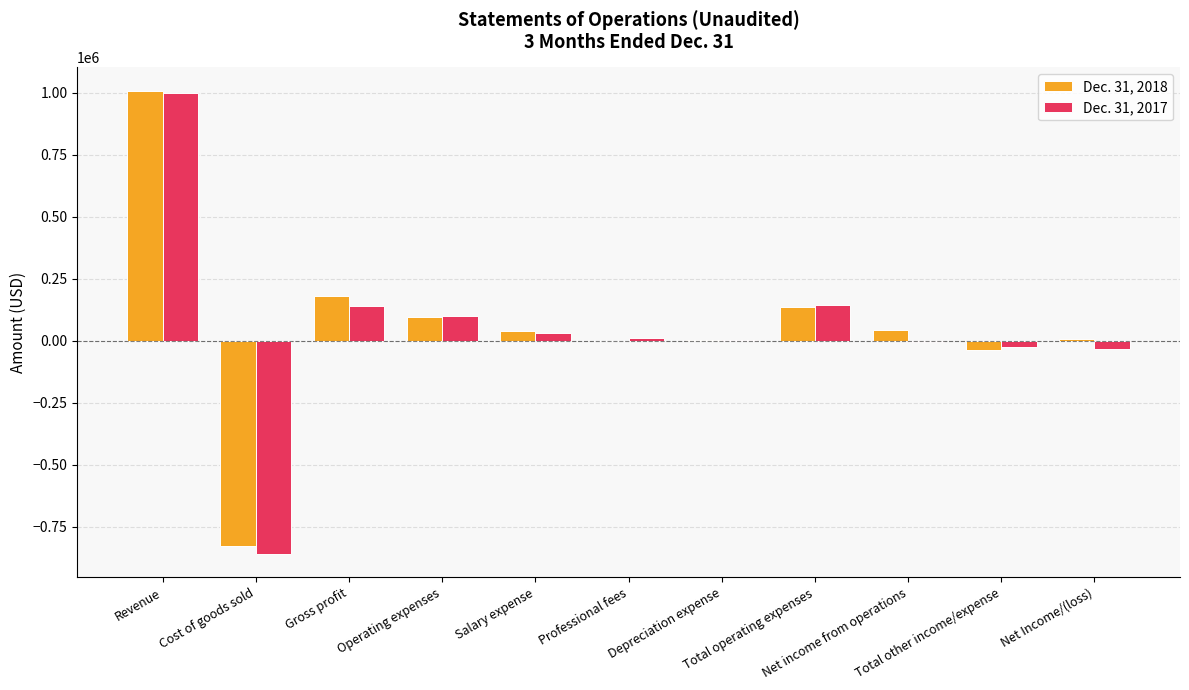

What is the greatest value displayed?

1008744